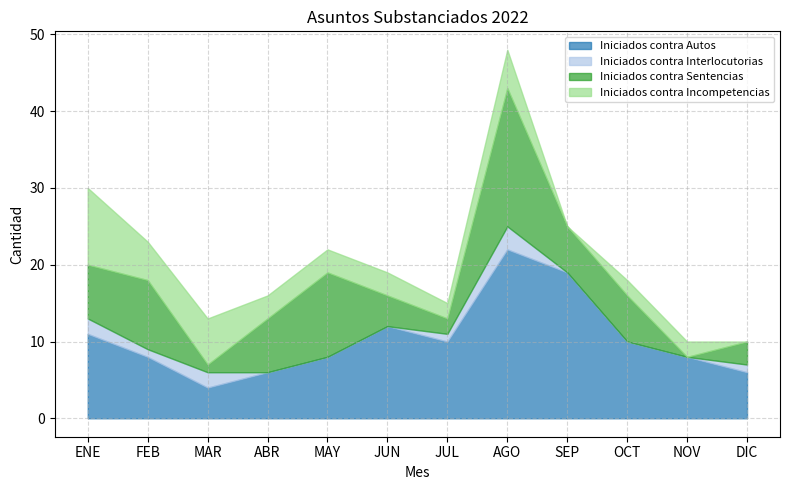

At which category does Iniciados contra Interlocutorias reach its first local valley?

FEB